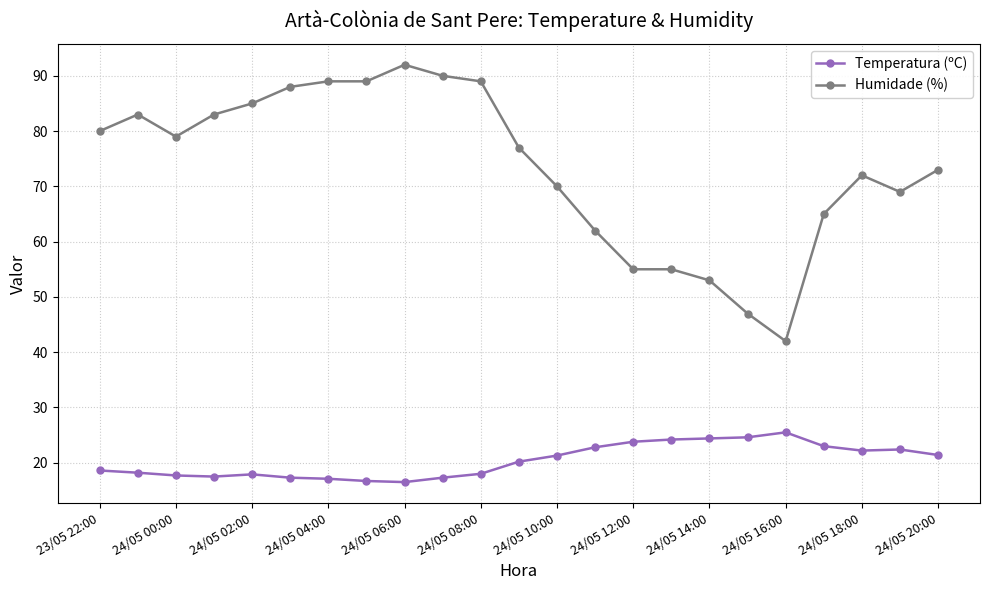

Which series has the largest total across all categories?

Humidade (%)